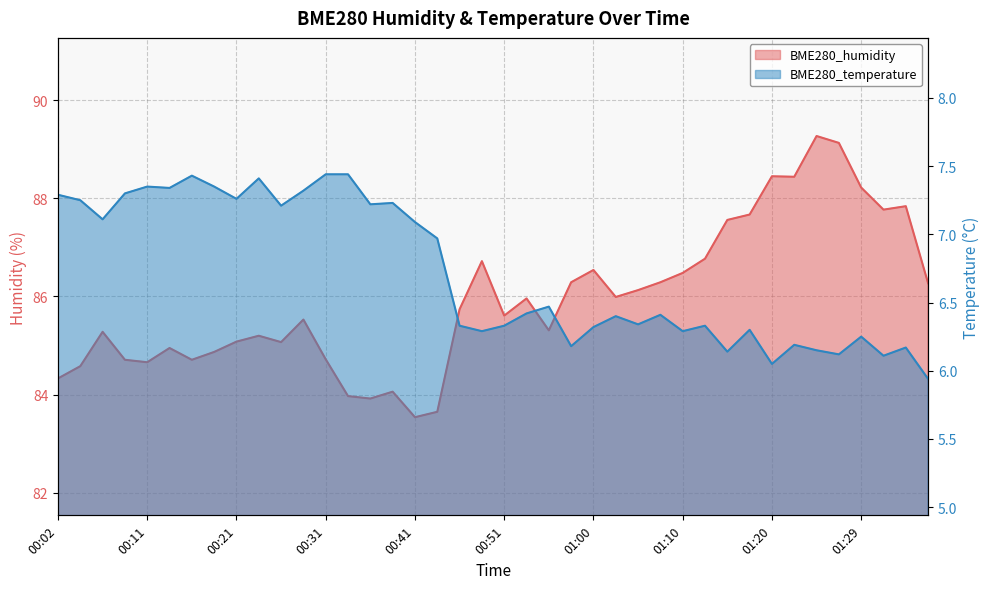

What are all the series names shown in the legend?

BME280_humidity, BME280_temperature